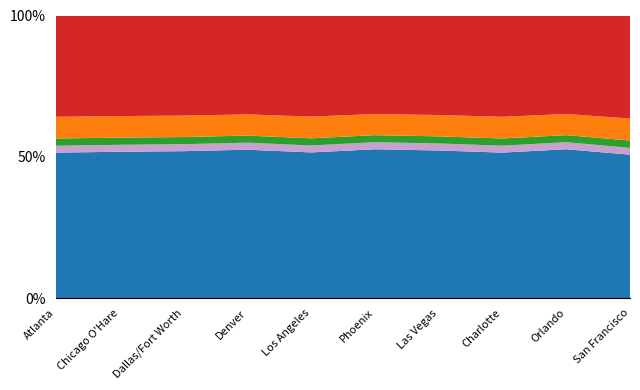

What is the total value across all series at Phoenix?

100.0